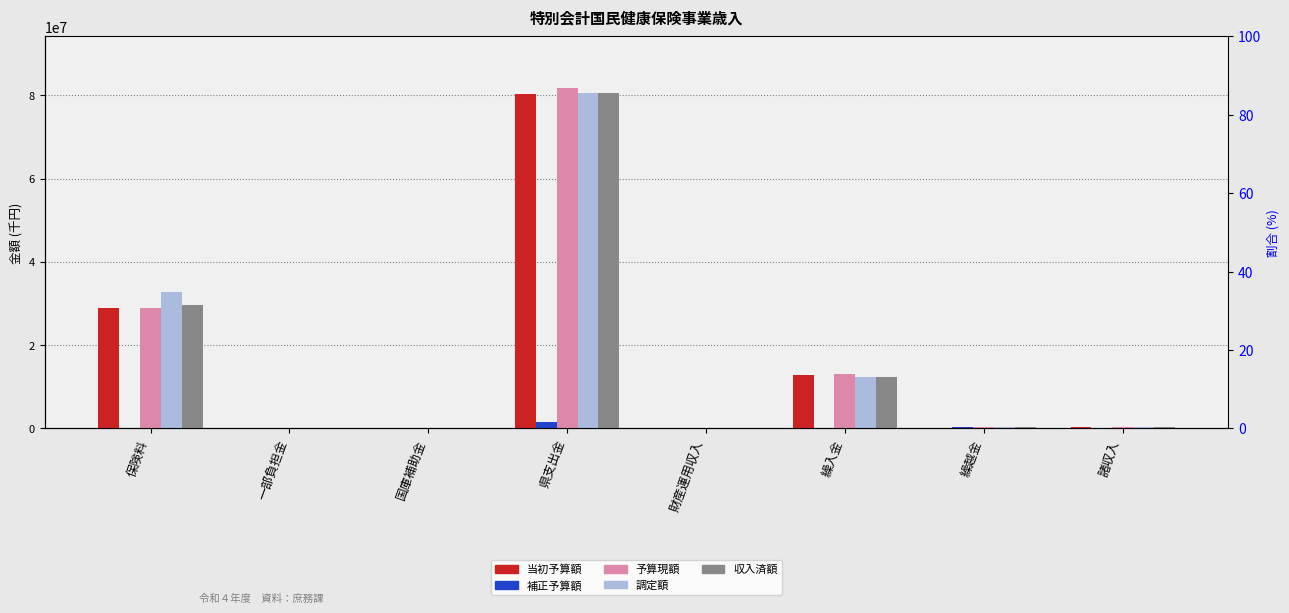

At how many categories does at least one series exceed 7440323?

3